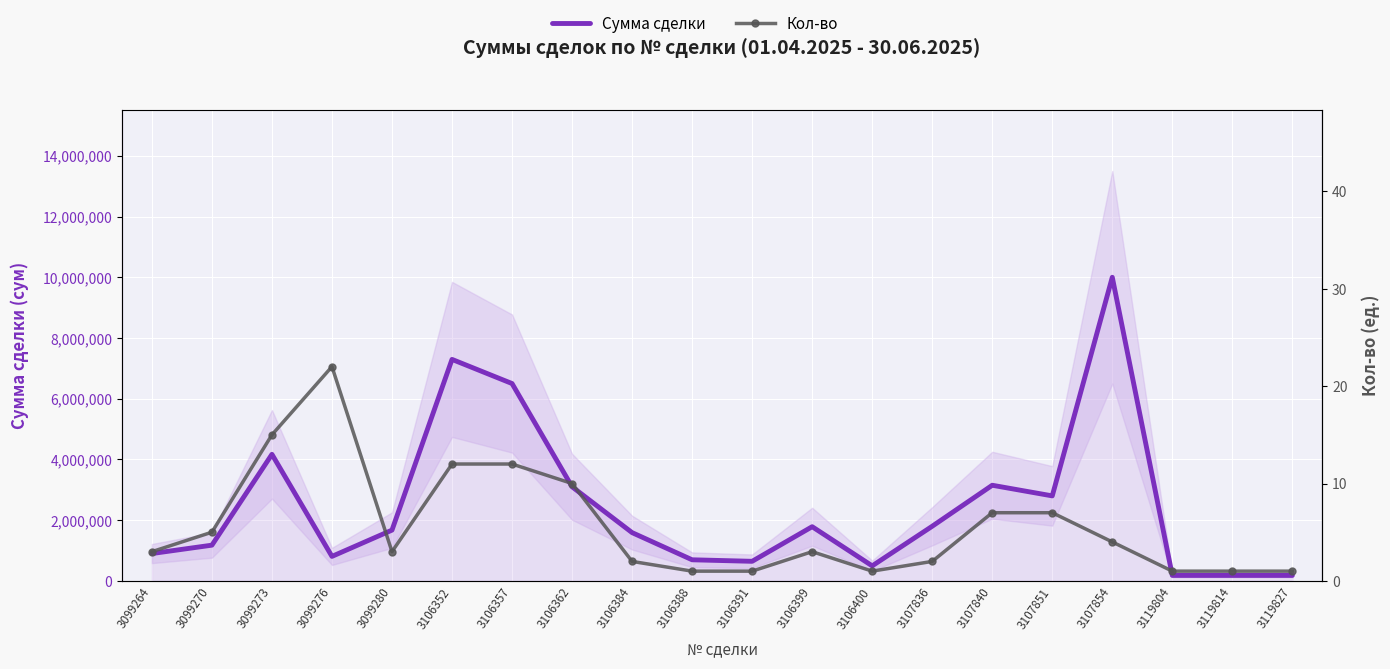

What value does the Сумма сделки series have at 3106384?

1590000